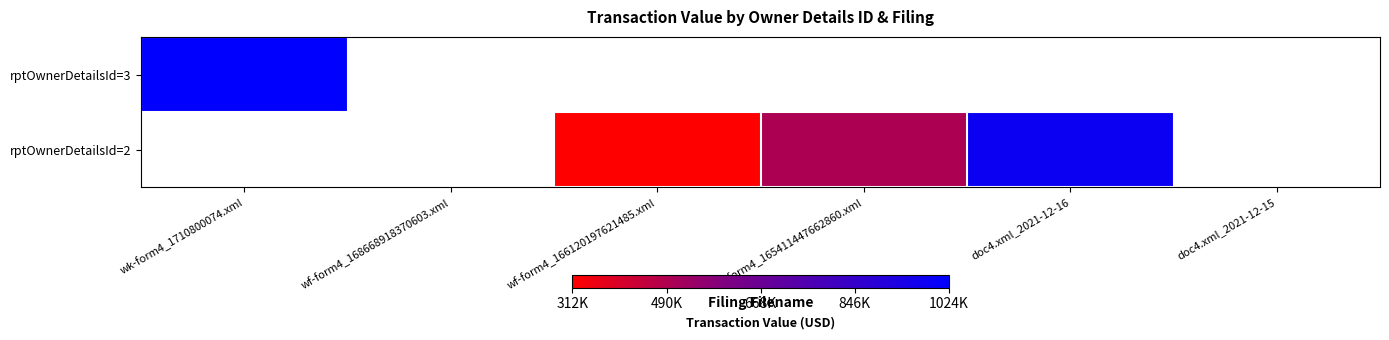

Which category has the highest value in the rptOwnerDetailsId=3 series?

wk-form4_1710800074.xml